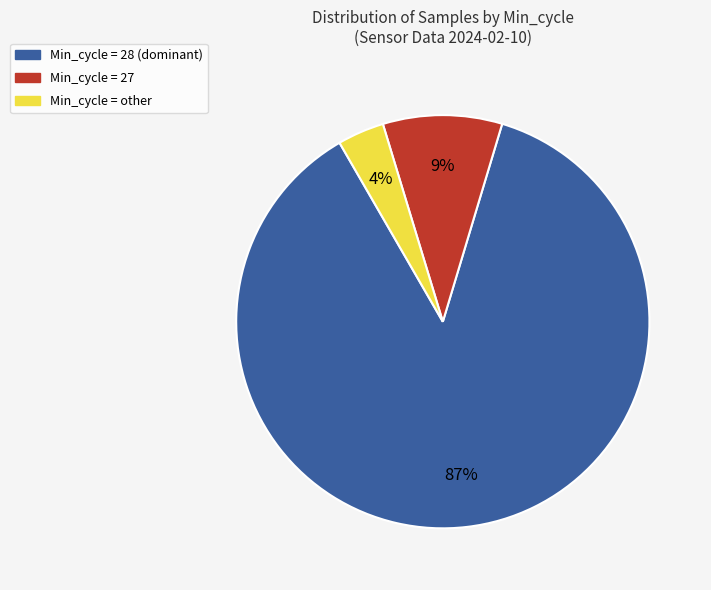

To the nearest percent, what is the average slice percentage?

33%